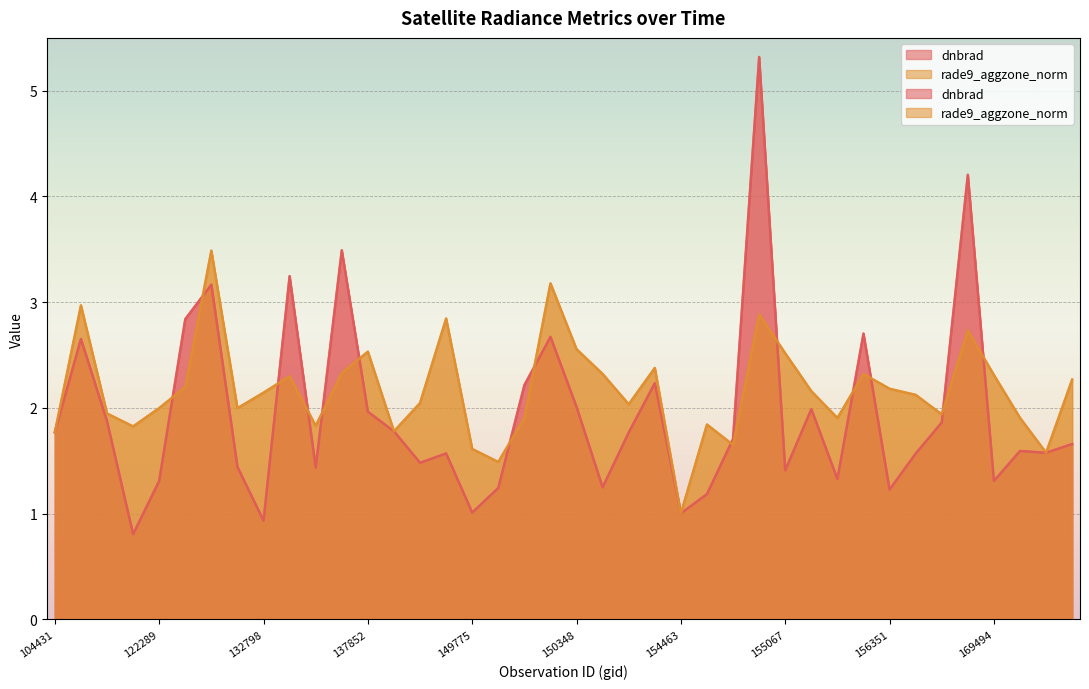

The value of dnbrad at 134076 is 0.6. True or false?

False